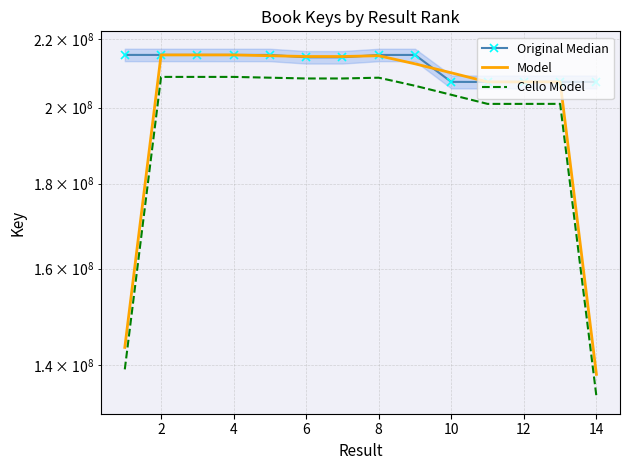

True or false: Cello Model and Model intersect in this chart.

False